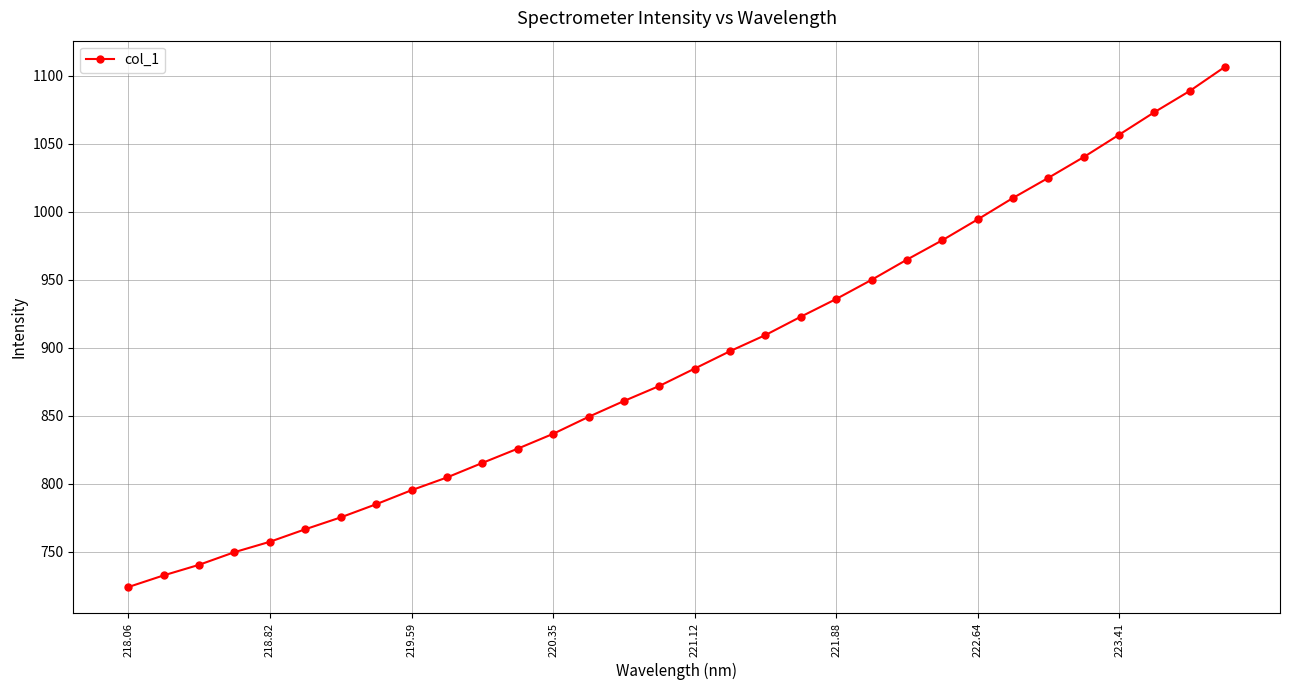

What is the difference between the maximum and second lowest values?

373.8